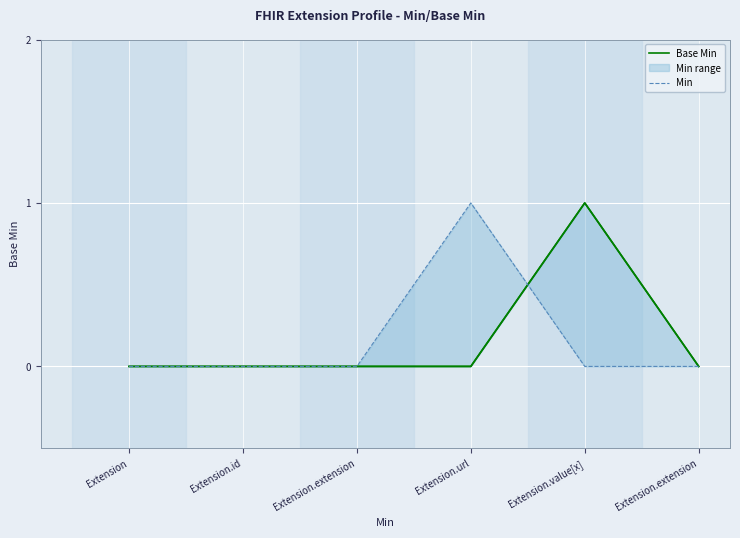

What are all the series names shown in the legend?

Base Min, Min